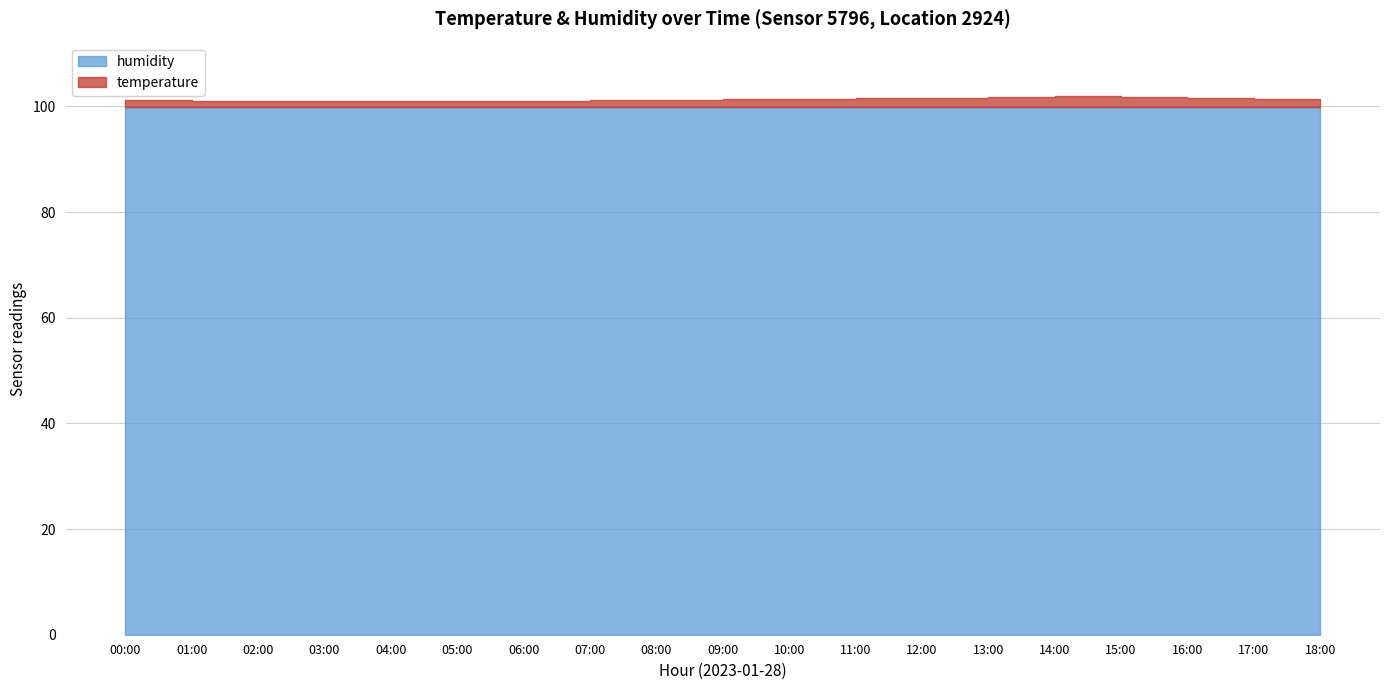

Reading left to right, transcribe all the data shown in this chart.

temperature: 1.3	1.2	1.1	1.1	1.1	1.1	1.2	1.3	1.4	1.5	1.6	1.7	1.8	1.9	2.0	1.9	1.8	1.6	1.4
humidity: 99.9	99.9	99.9	99.9	99.9	99.9	99.9	99.9	99.9	99.9	99.9	99.9	99.9	99.9	99.9	99.9	99.9	99.9	99.9